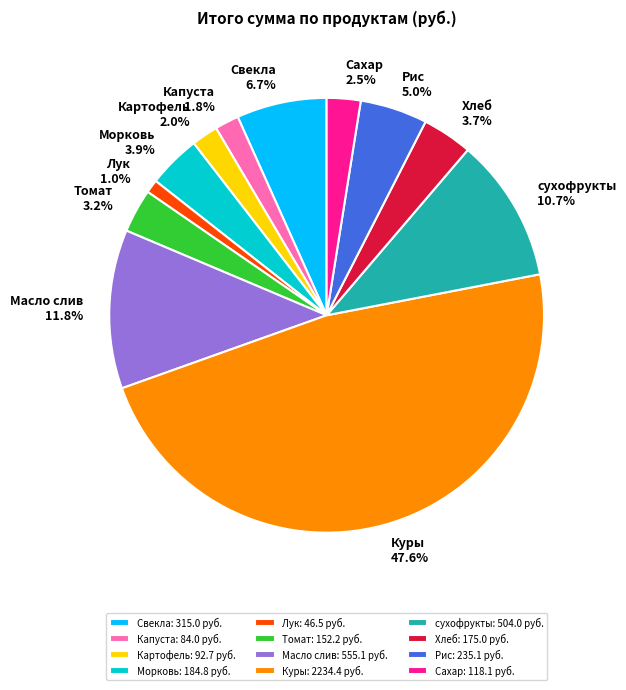

Is it true that Томат is 3% of the pie?

True